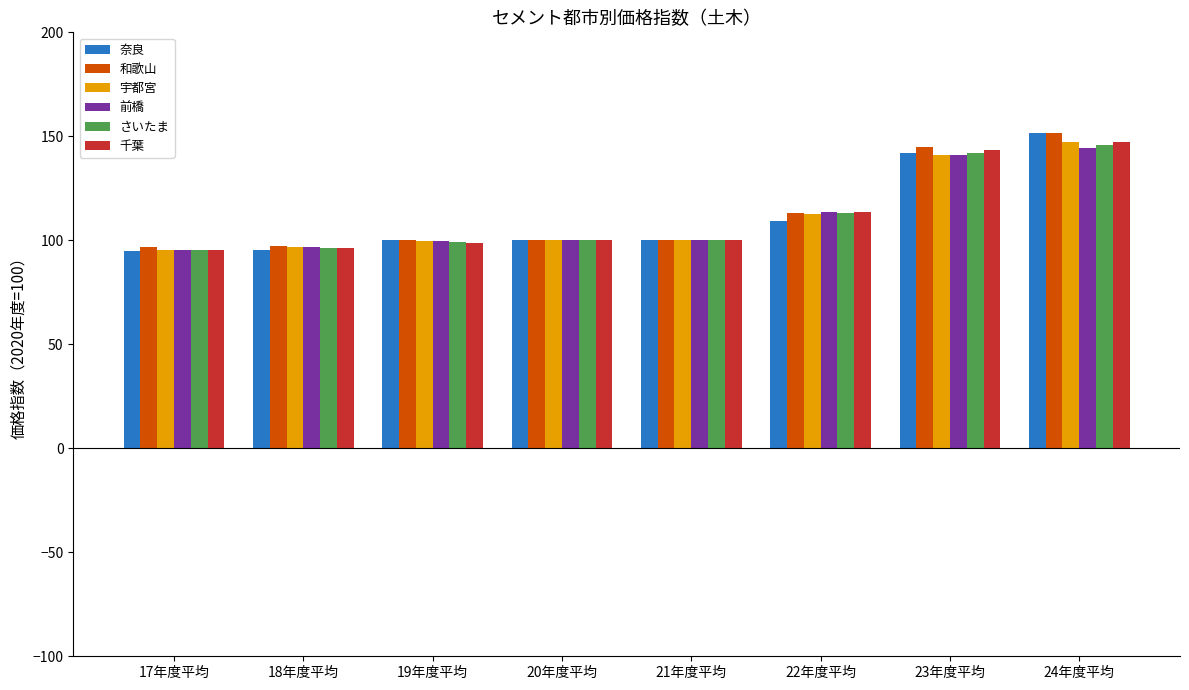

Which series changed the most between 22年度平均 and 24年度平均?

奈良